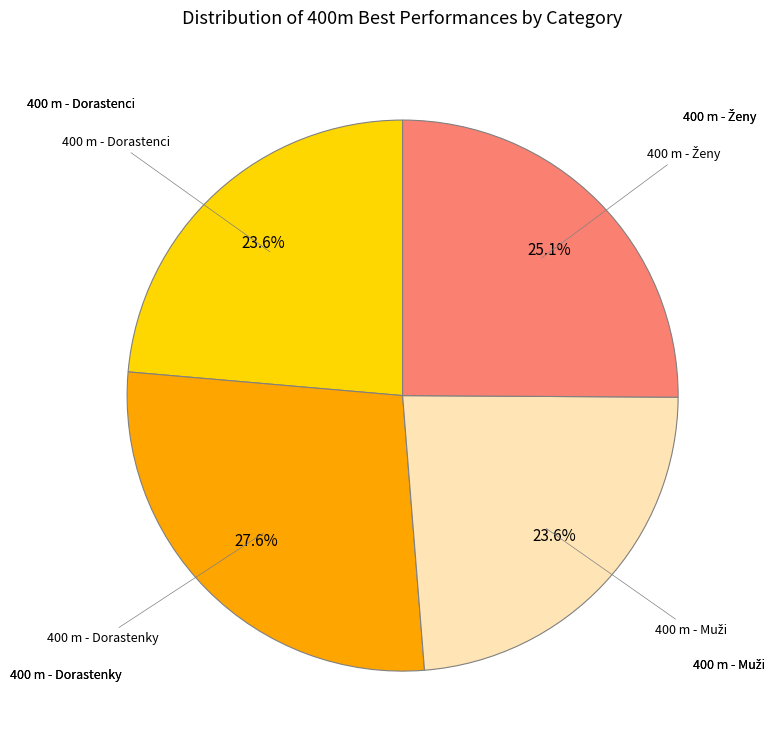

Does any single category account for the majority?

No